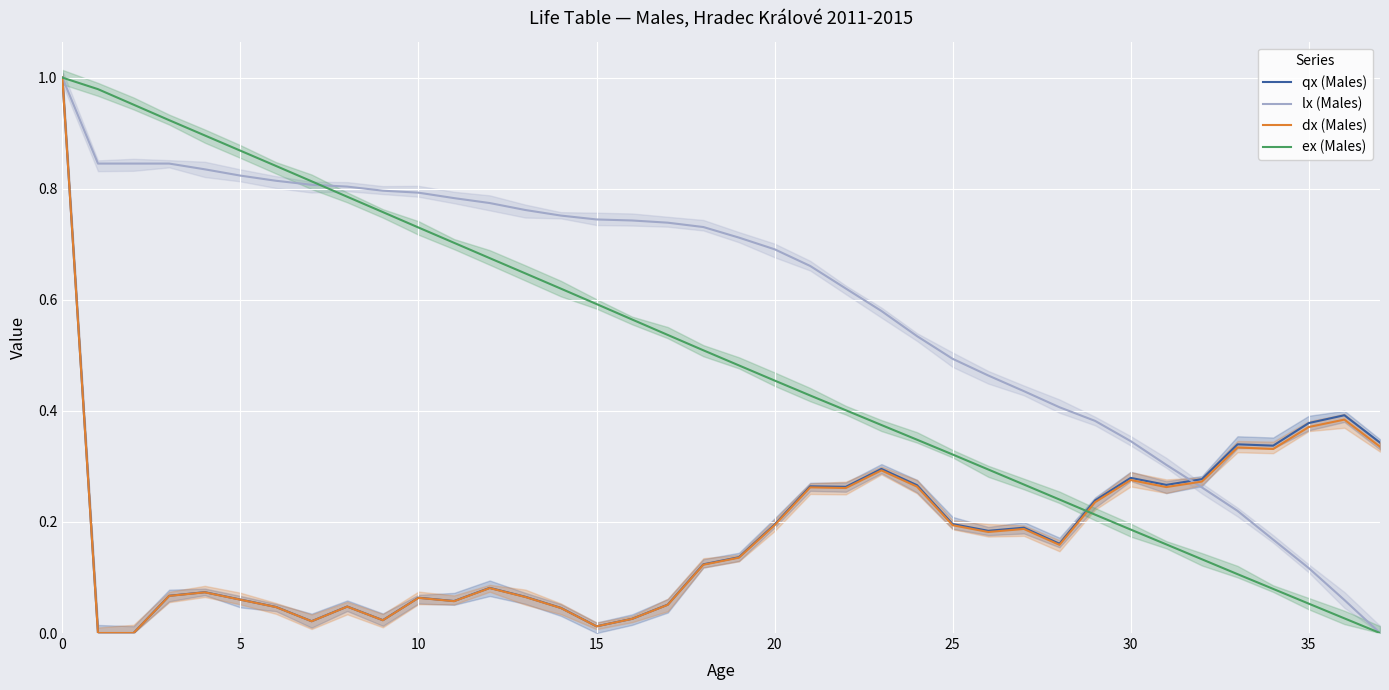

Which series changed the most between 18 and 19?

ex (Males)